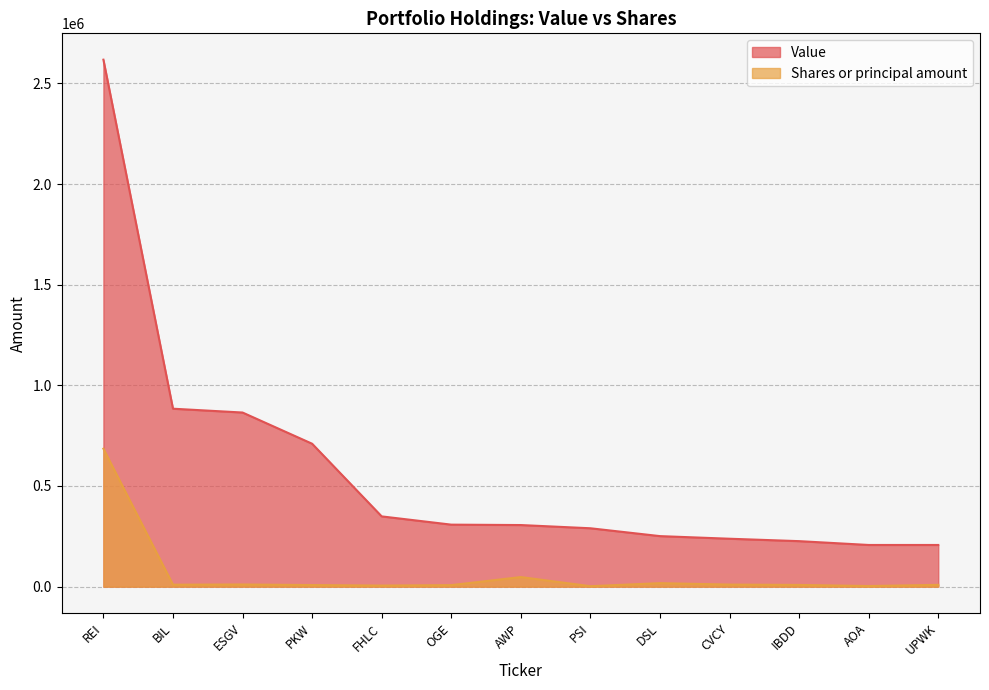

Which category has the highest value in the Value series?

REI